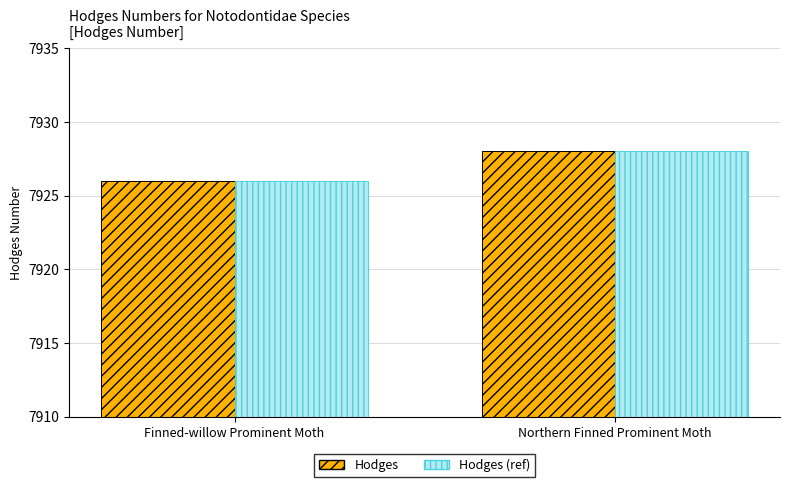

What is the approximate value of Hodges at Finned-willow Prominent Moth?

7926